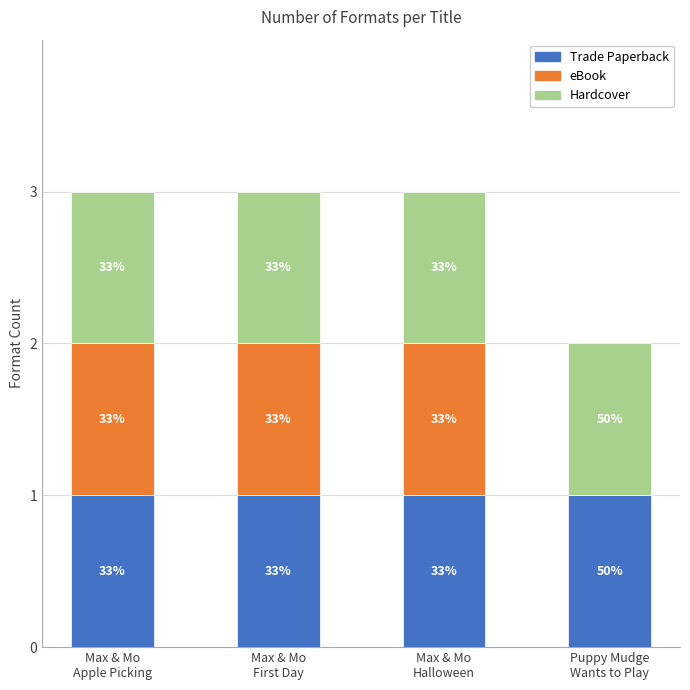

What is the average value of the Hardcover series?

1